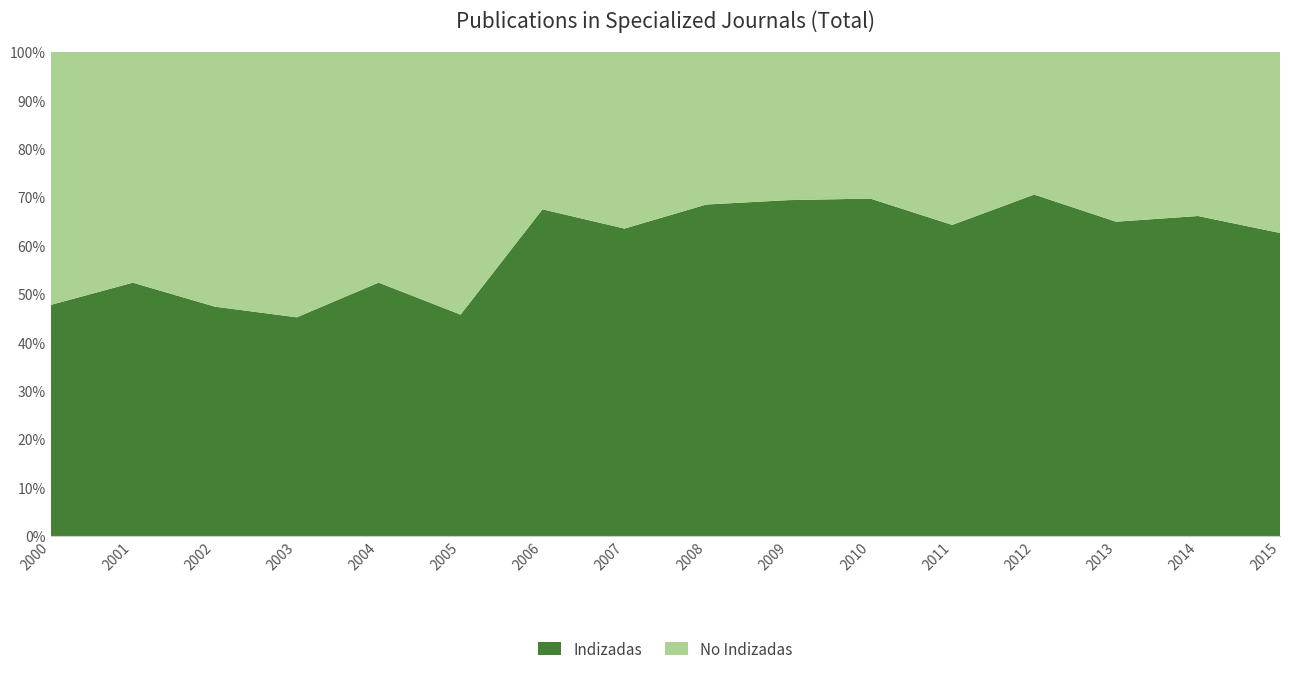

Reading left to right, what are all the values shown in this chart?

Indizadas: 459	445	466	536	575	474	588	641	598	617	684	666	733	580	566	583
No Indizadas: 502	405	517	650	523	562	283	368	275	272	297	370	306	313	290	348